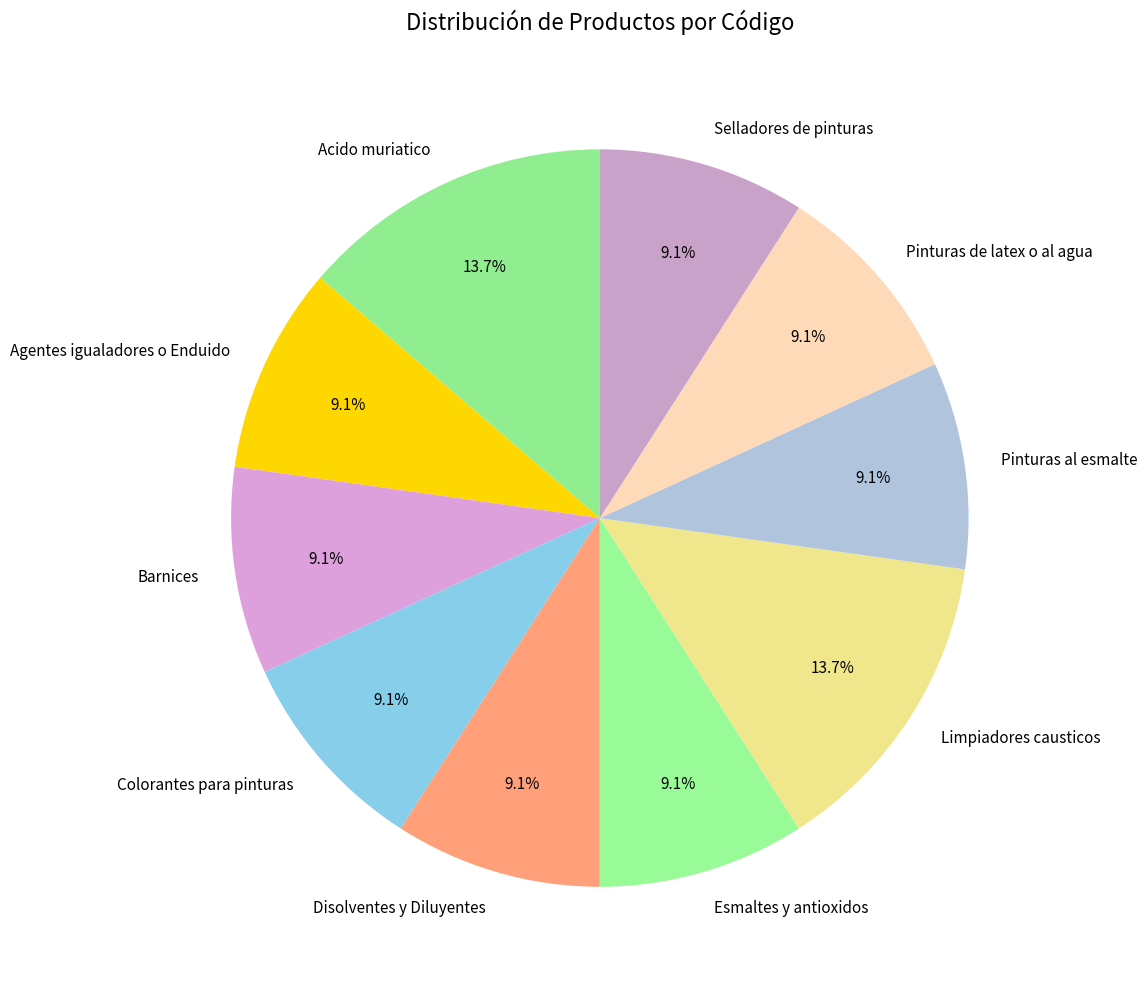

Count the number of slices in the pie.

10